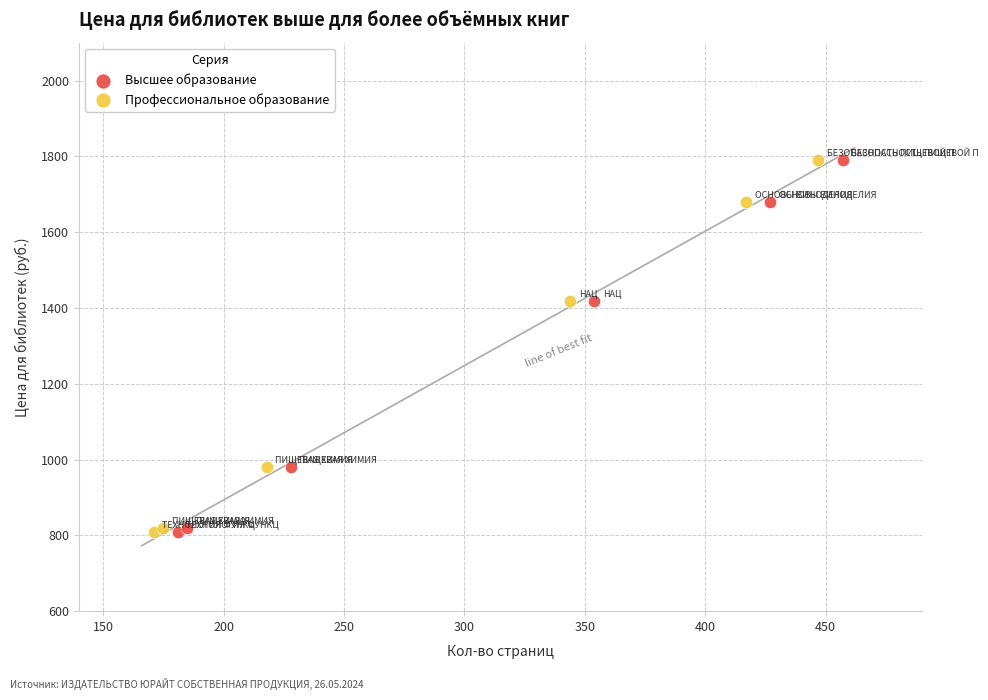

What are all the series names shown in the legend?

Высшее образование, Профессиональное образование